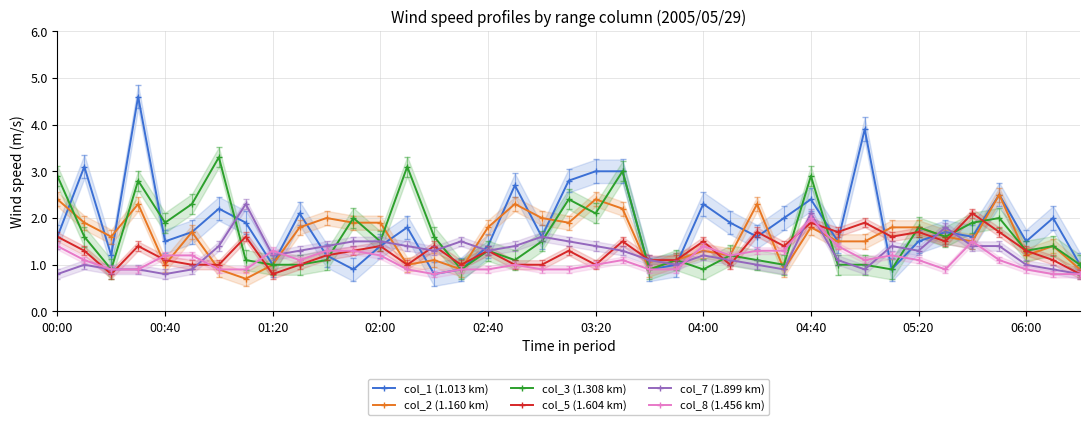

The value of col_1 (1.013 km) at 00:40 is 4.7. True or false?

False